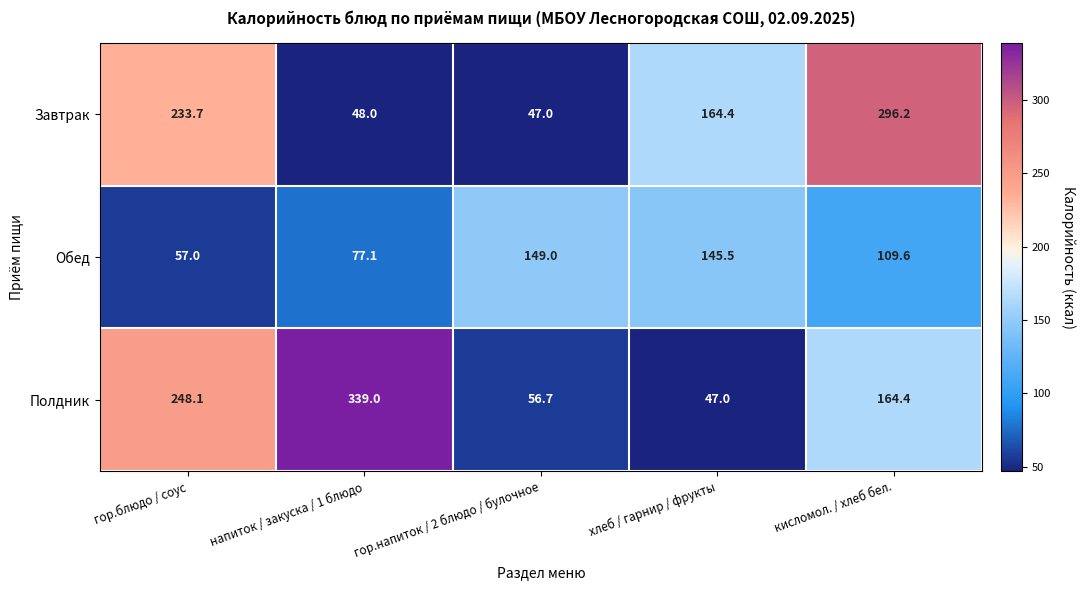

List the series in order of their peak value, lowest first.

Обед, Завтрак, Полдник